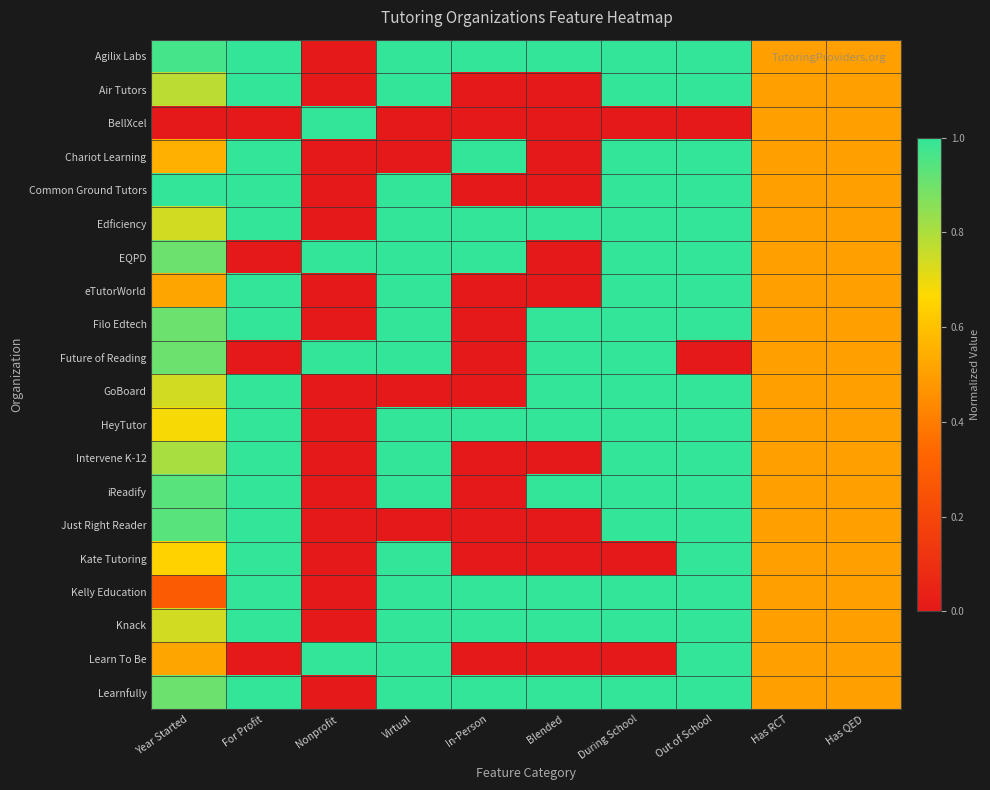

At which category does the chart reach its peak across all series?

For Profit